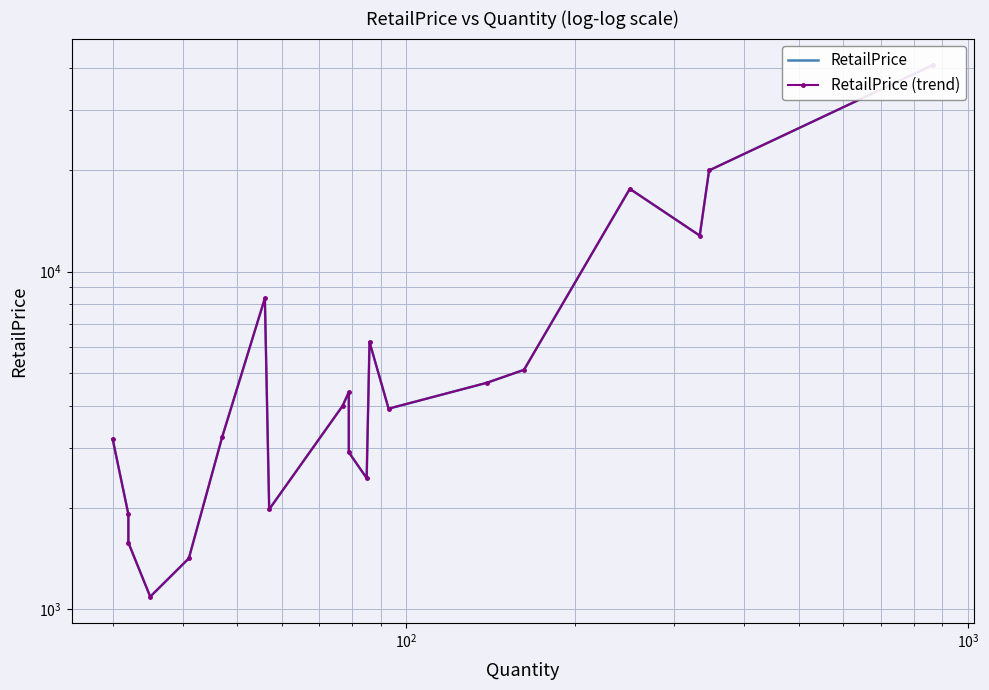

Which series has the largest range (max minus min)?

RetailPrice